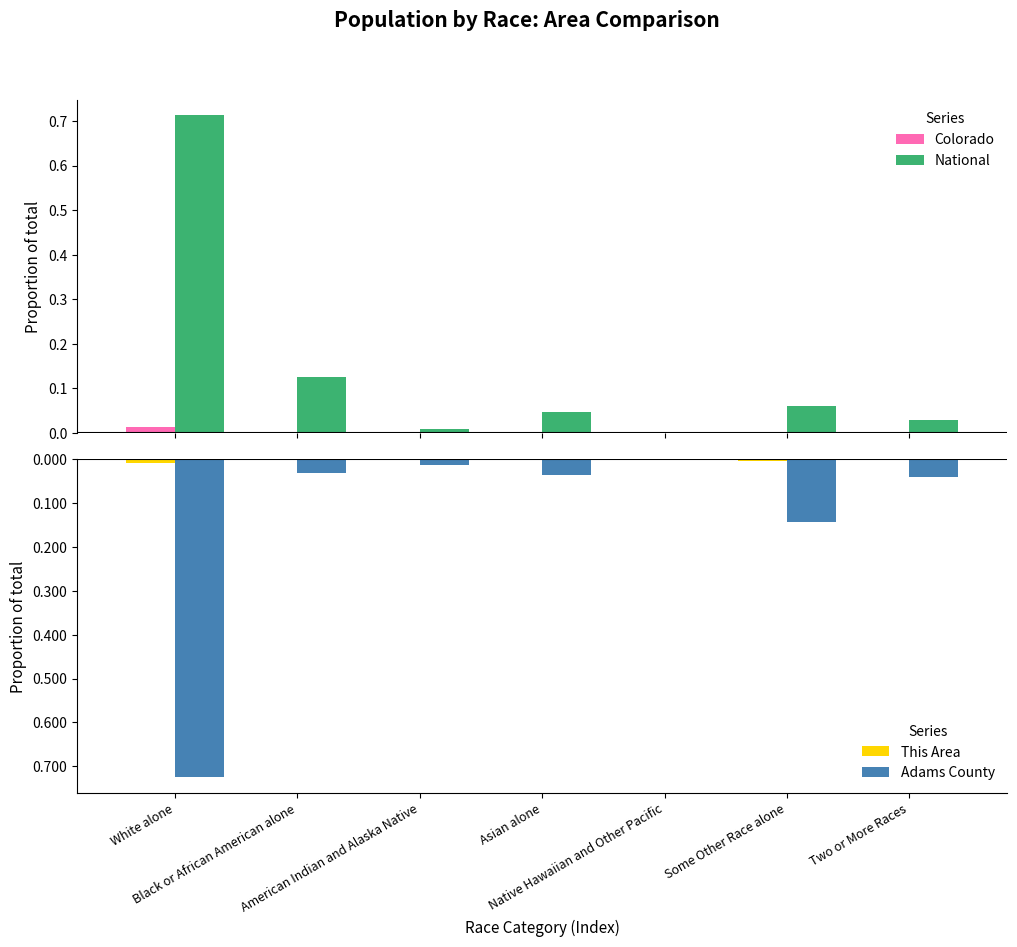

What is the difference between the highest and lowest values at Some Other Race alone?

0.2